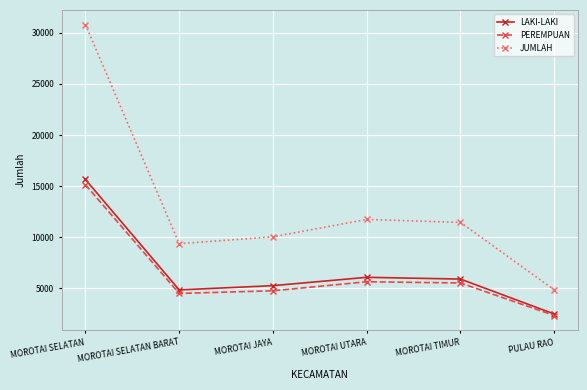

What is the maximum value shown in the chart?

30802